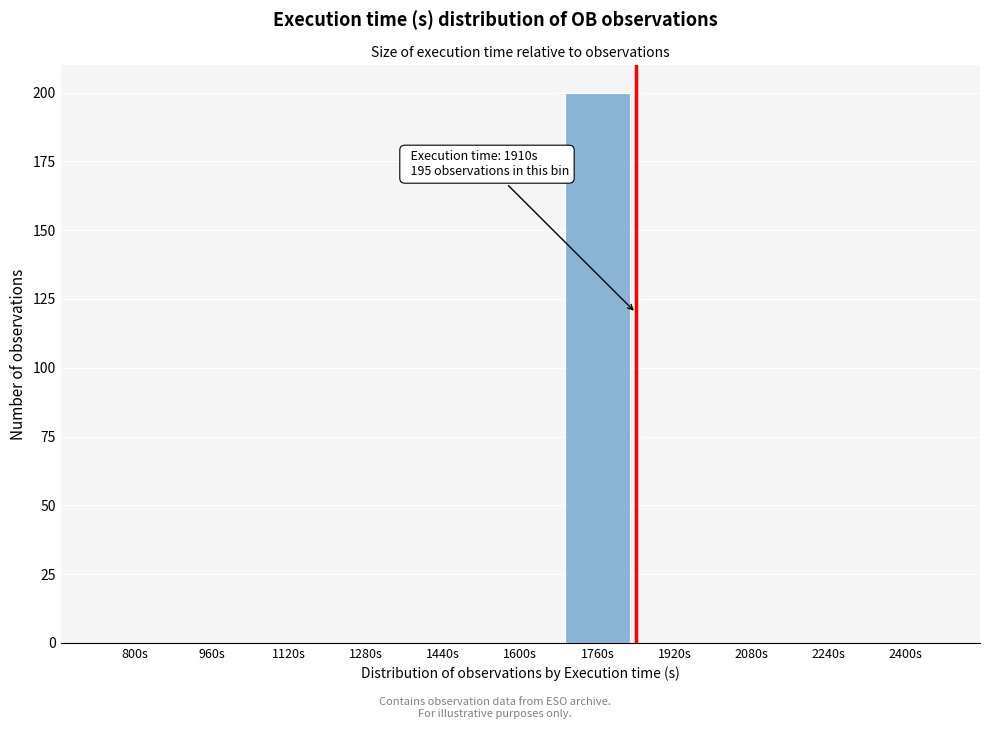

Reading left to right, transcribe all the data shown in this chart.

800s=0	960s=0	1120s=0	1280s=0	1440s=0	1600s=0	1760s=200	1920s=0	2080s=0	2240s=0	2400s=0